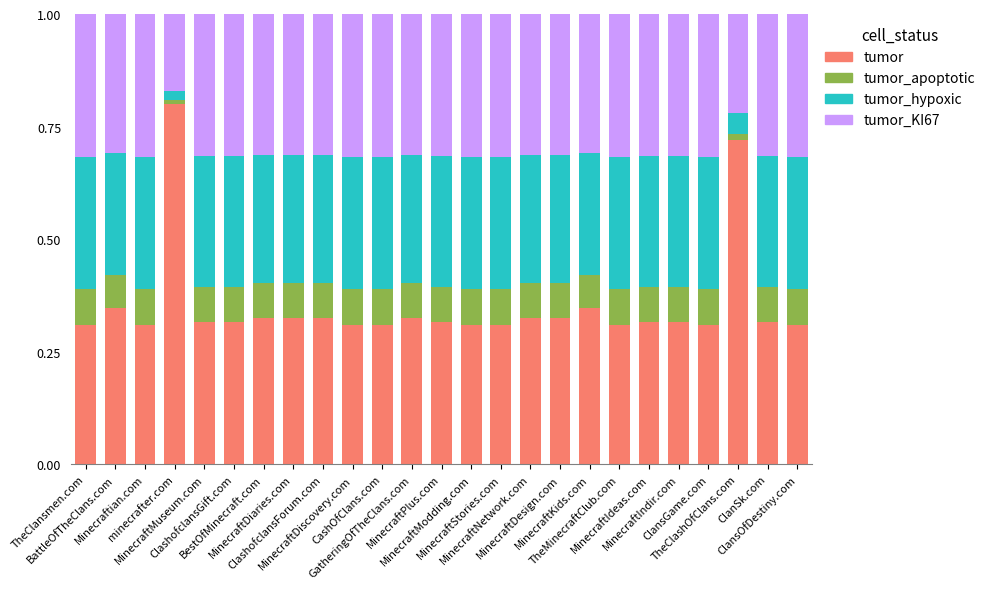

What is the sum of all tumor values?

8.9